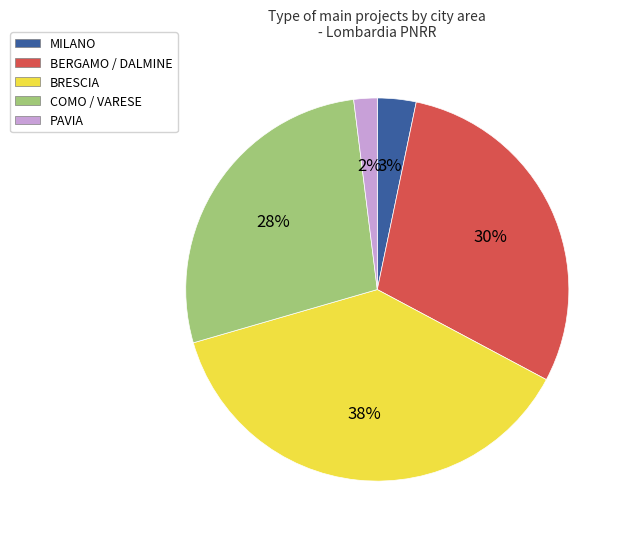

To the nearest percent, what is the difference between the largest and smallest slice percentages?

36%